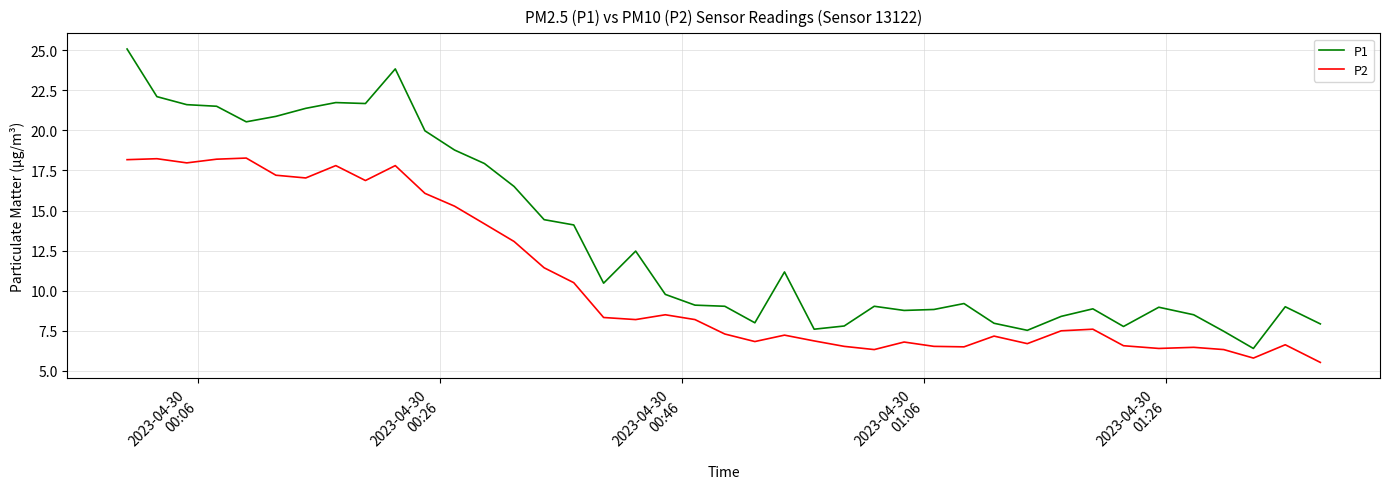

What is the sum of all P1 values?

532.0